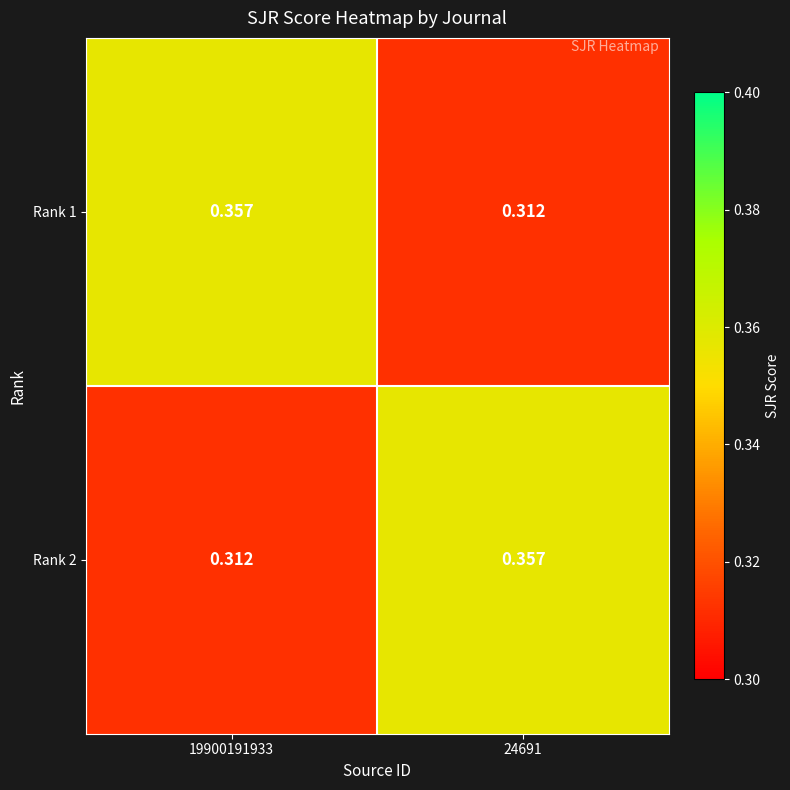

Is the value of Rank 2 at 19900191933 greater than the value of Rank 1 at 19900191933?

No